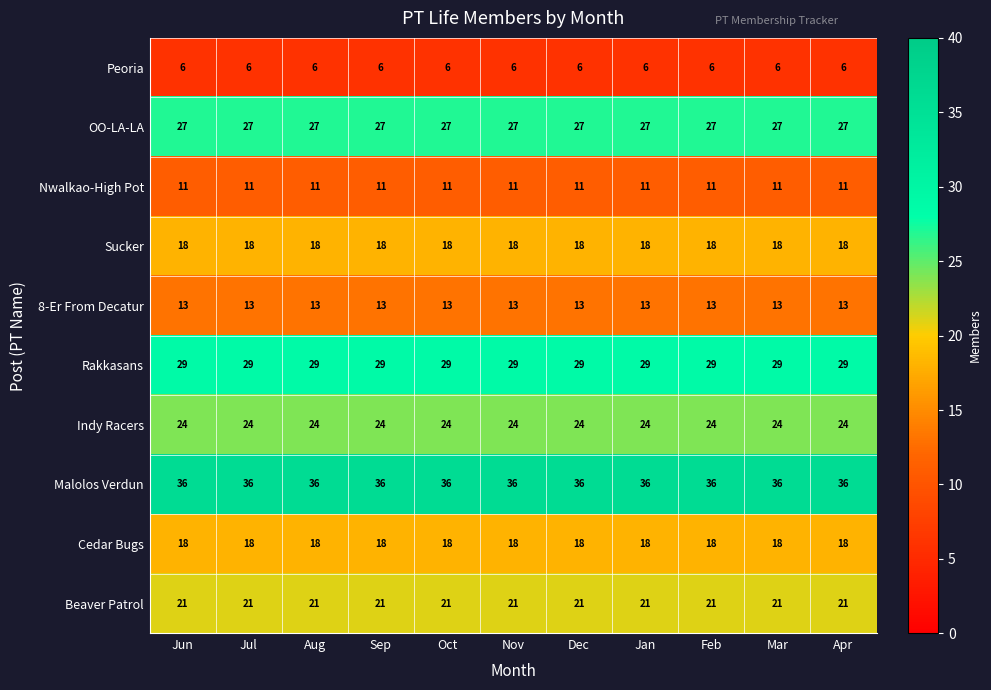

What is the spread (max minus min) of values at Jun?

30